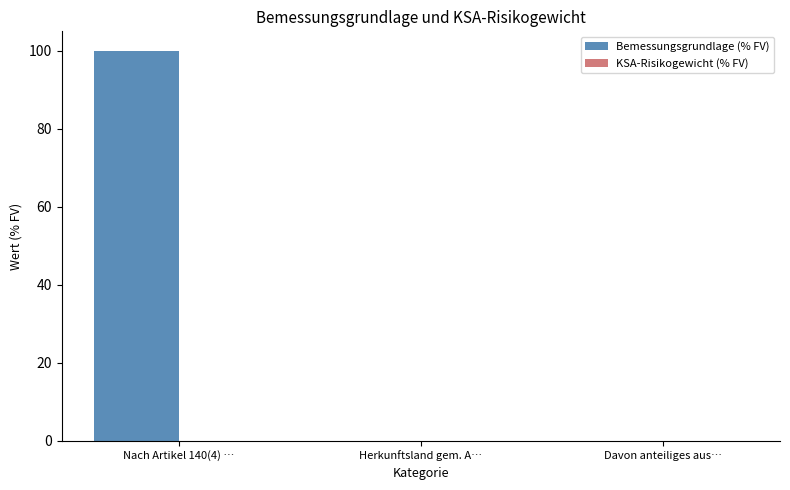

How many bars are there in each group?

2